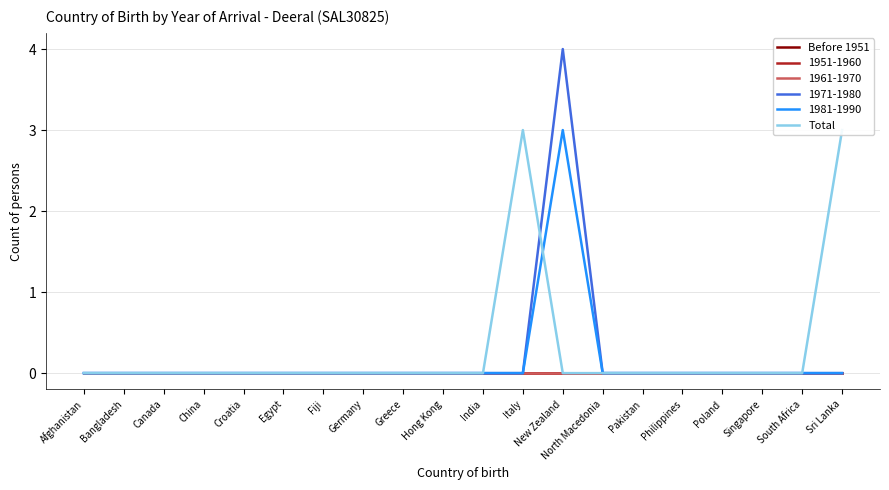

Is the value of Before 1951 at Afghanistan greater than the value of Total at Poland?

No